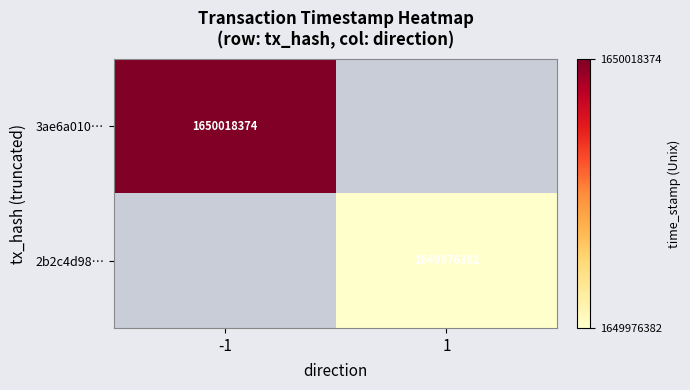

Is it true that 2b2c4d98… equals 1649976382 at 1?

True